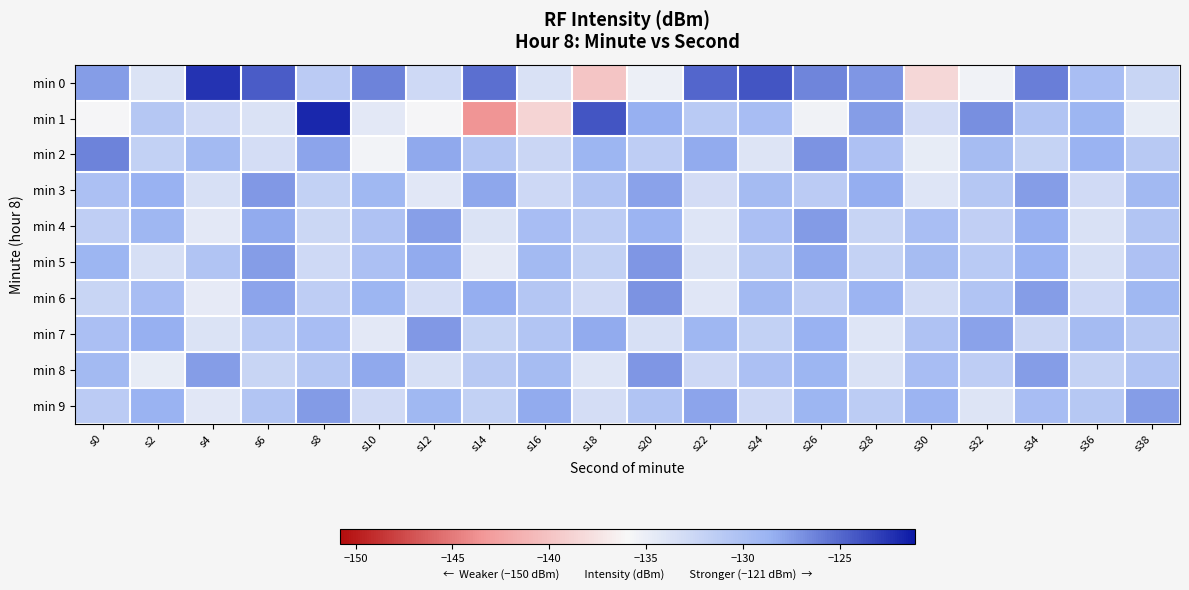

What is the greatest value displayed?

-121.9